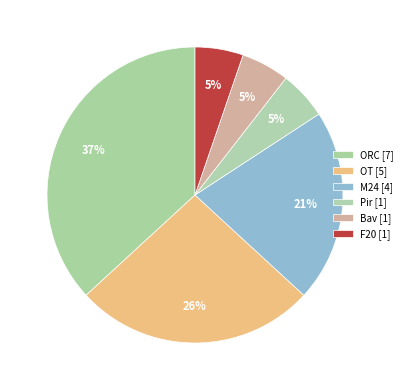

True or false: ORC accounts for 52% of the total.

False